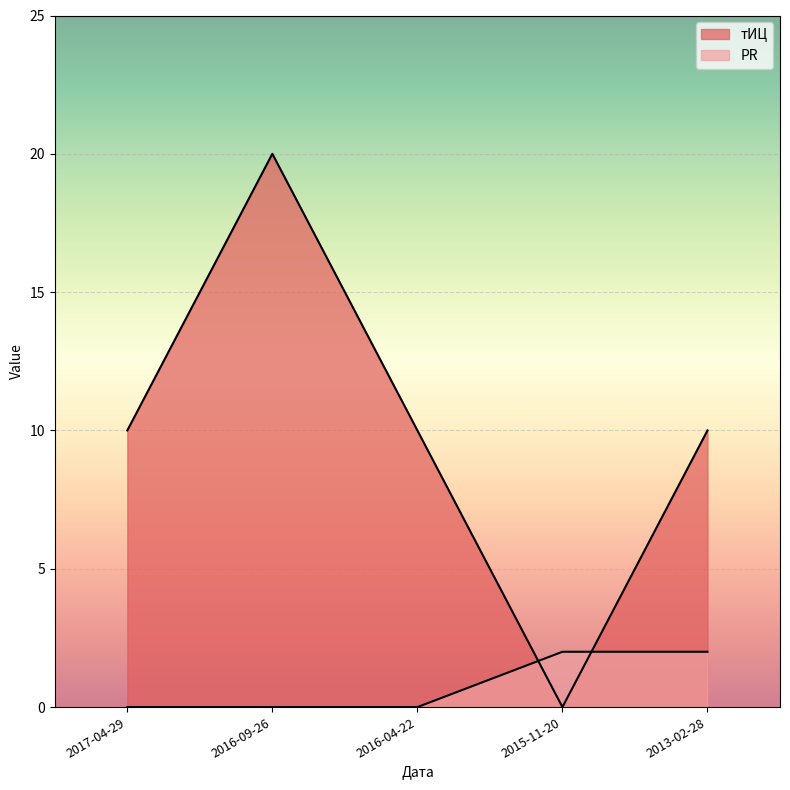

Reading left to right, extract all data points from this chart.

тИЦ: 2017-04-29=10	2016-09-26=20	2016-04-22=10	2015-11-20=0	2013-02-28=10
PR: 2017-04-29=0	2016-09-26=0	2016-04-22=0	2015-11-20=2	2013-02-28=2